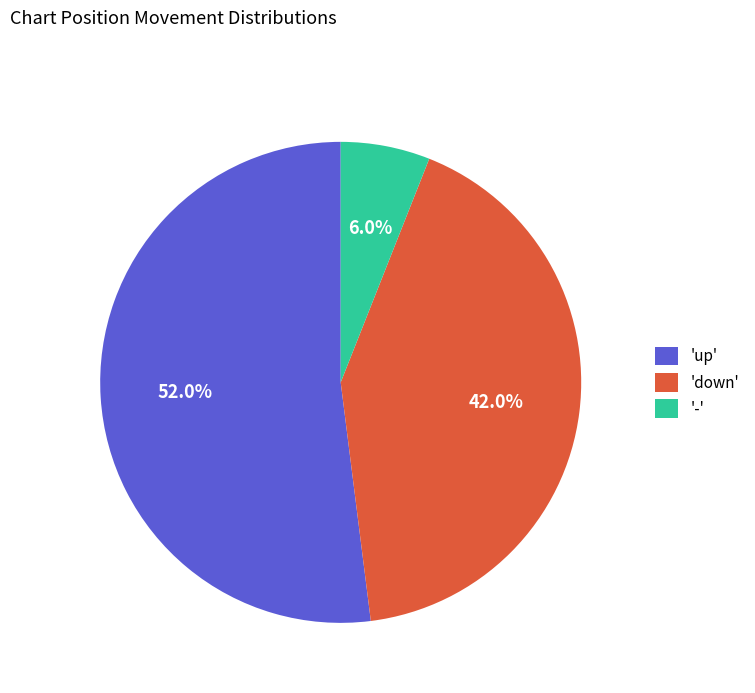

Rank the categories by value from lowest to highest.

'-', 'down', 'up'